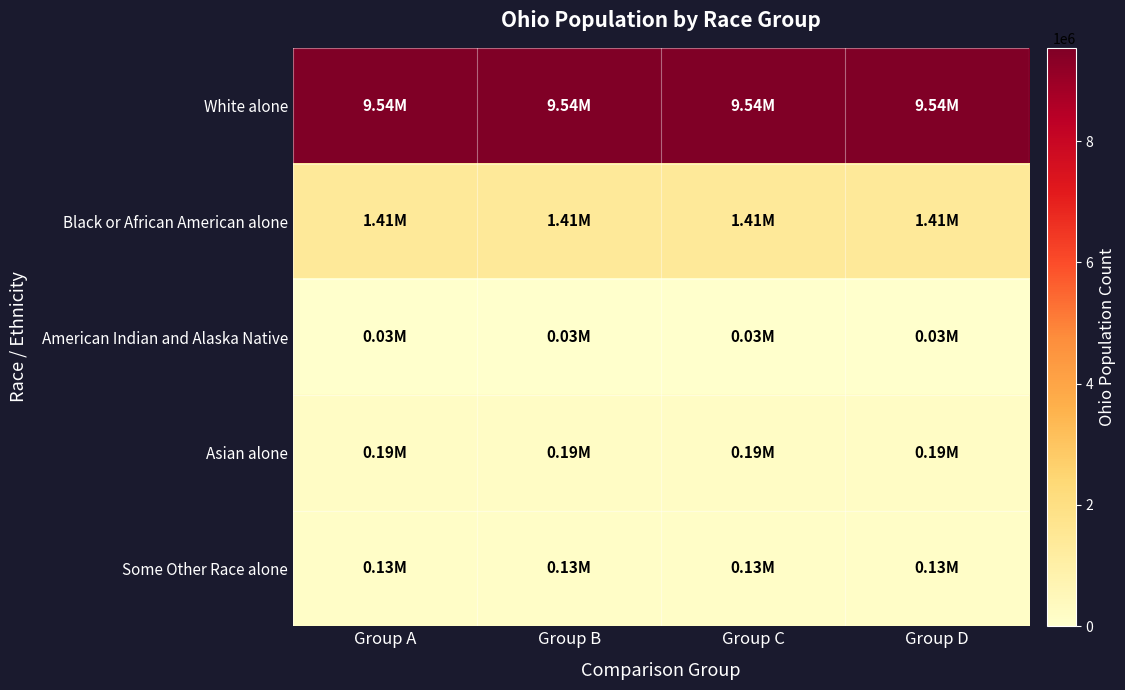

What is the greatest value displayed?

1.0